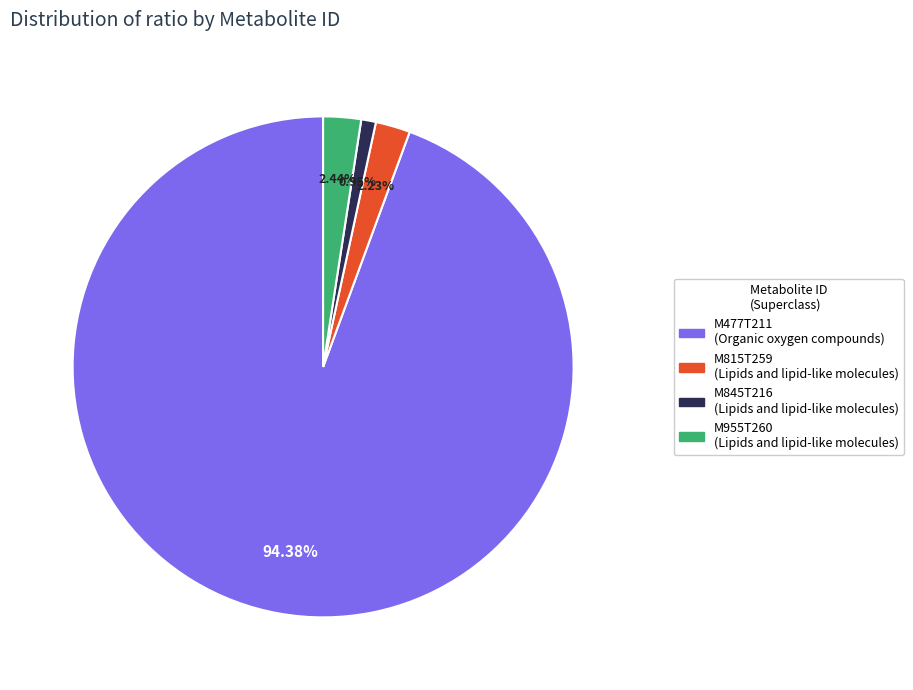

How many segments does this pie chart have?

4